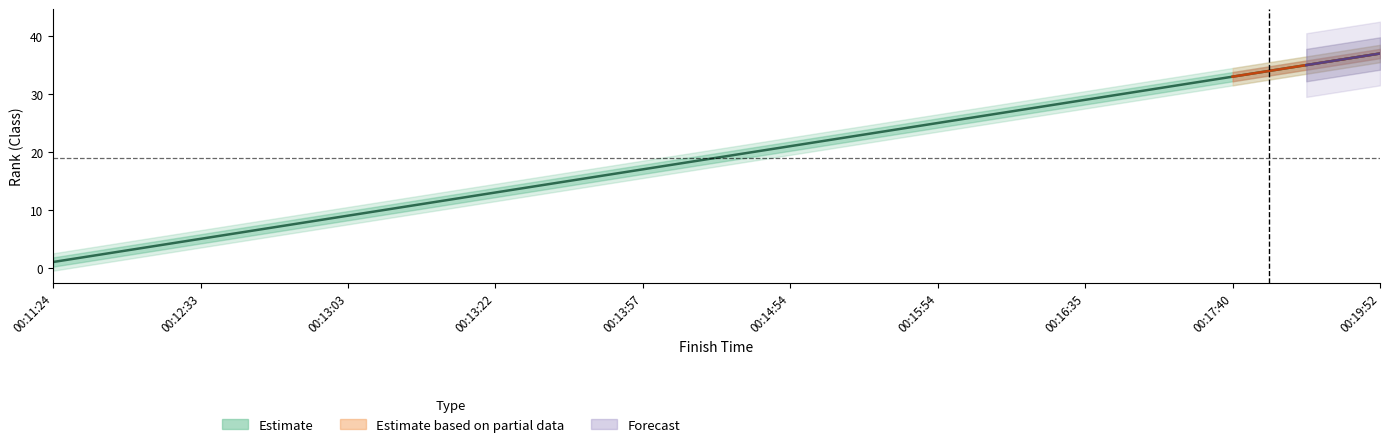

Rank the series by their maximum value, from highest to lowest.

upper2, upper1, Class, lower1, lower2